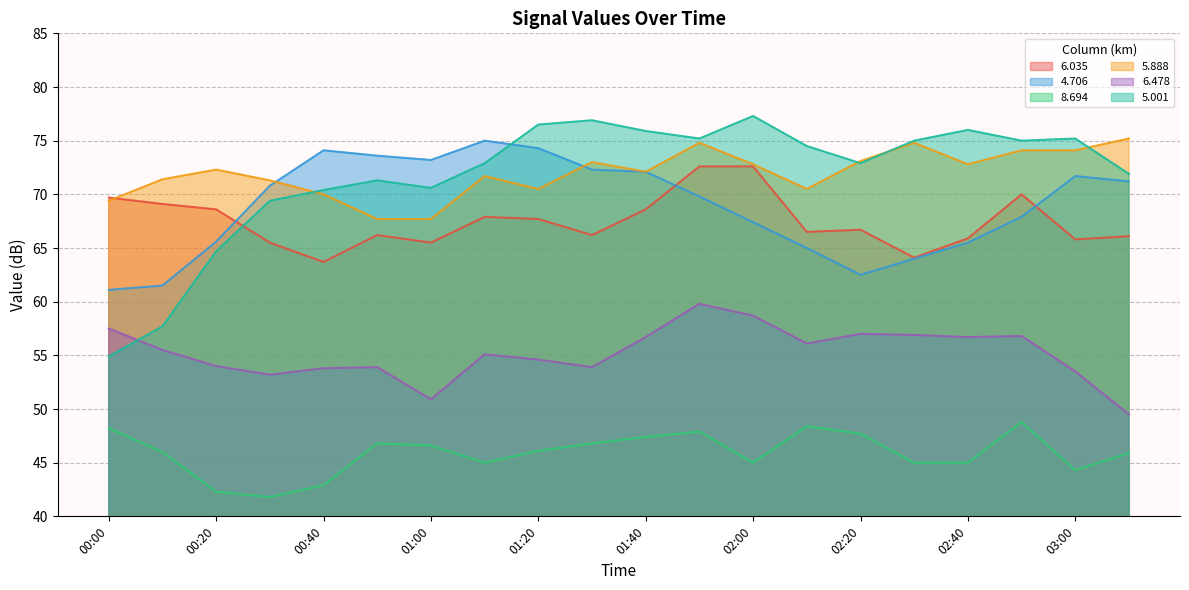

The value of 8.694 at 02:40 is 45.0. True or false?

True